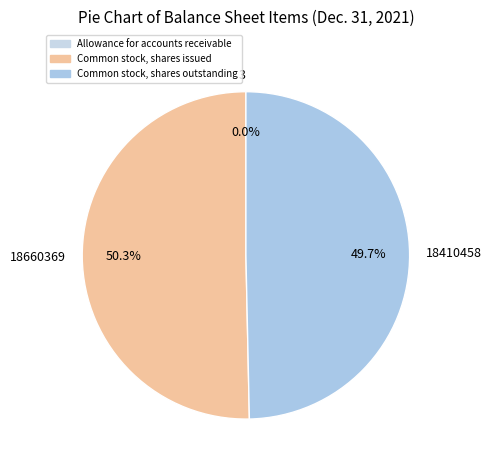

Is it true that Common stock, shares outstanding is 40% of the pie?

False